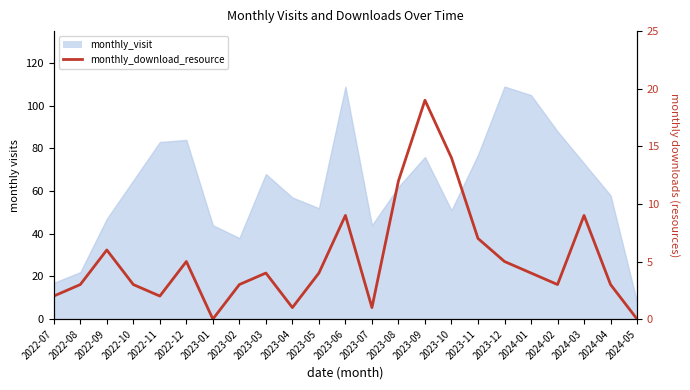

What is the average value?

5